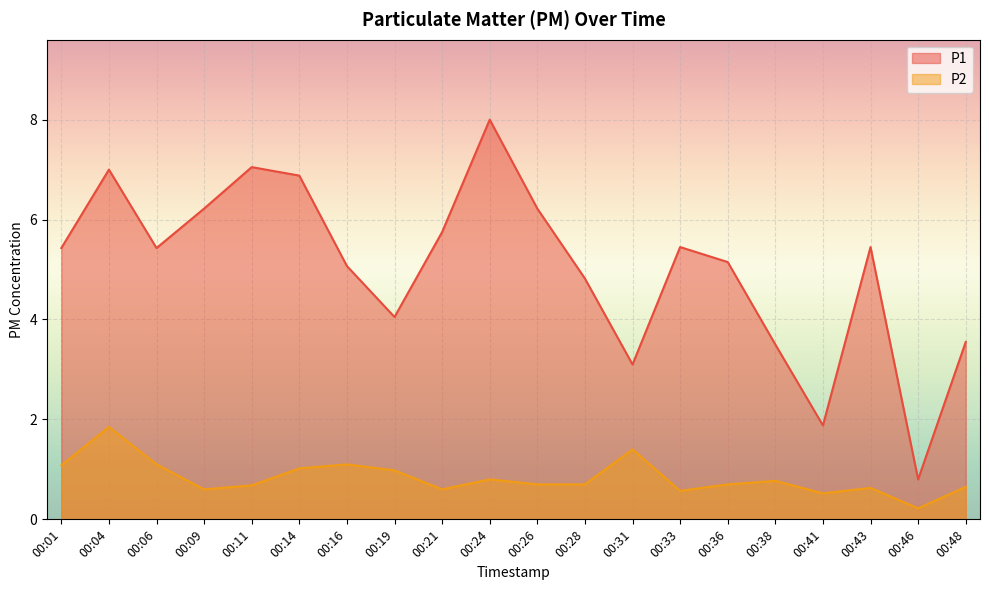

Where does the P1 series first go above 5?

00:01